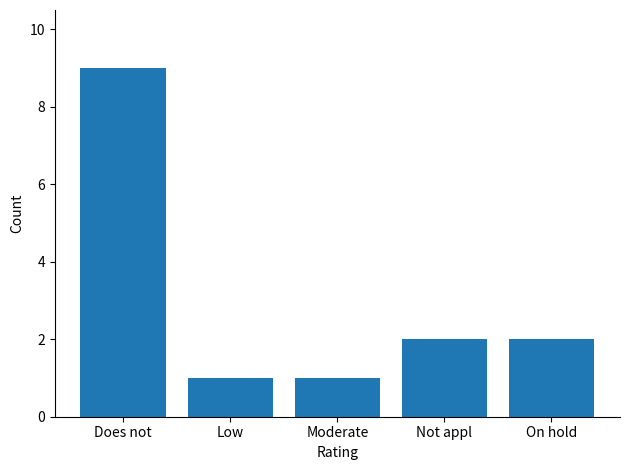

What is the difference between the maximum and minimum values?

8